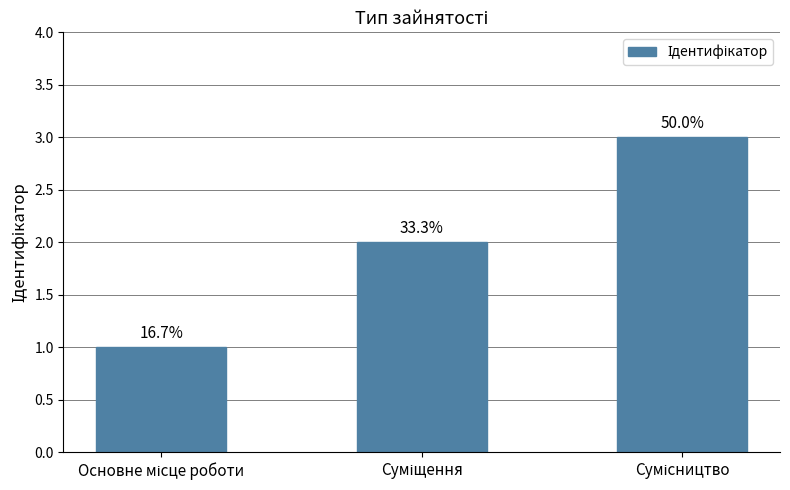

Which label corresponds to the largest value in the chart?

Сумісництво